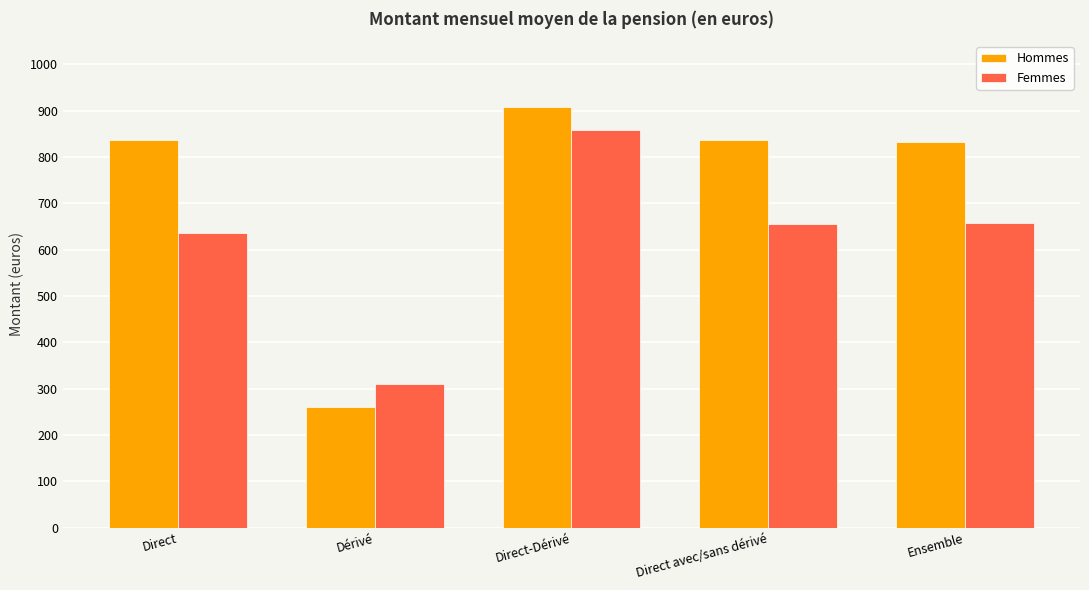

At which label does Femmes reach its peak?

Direct-Dérivé